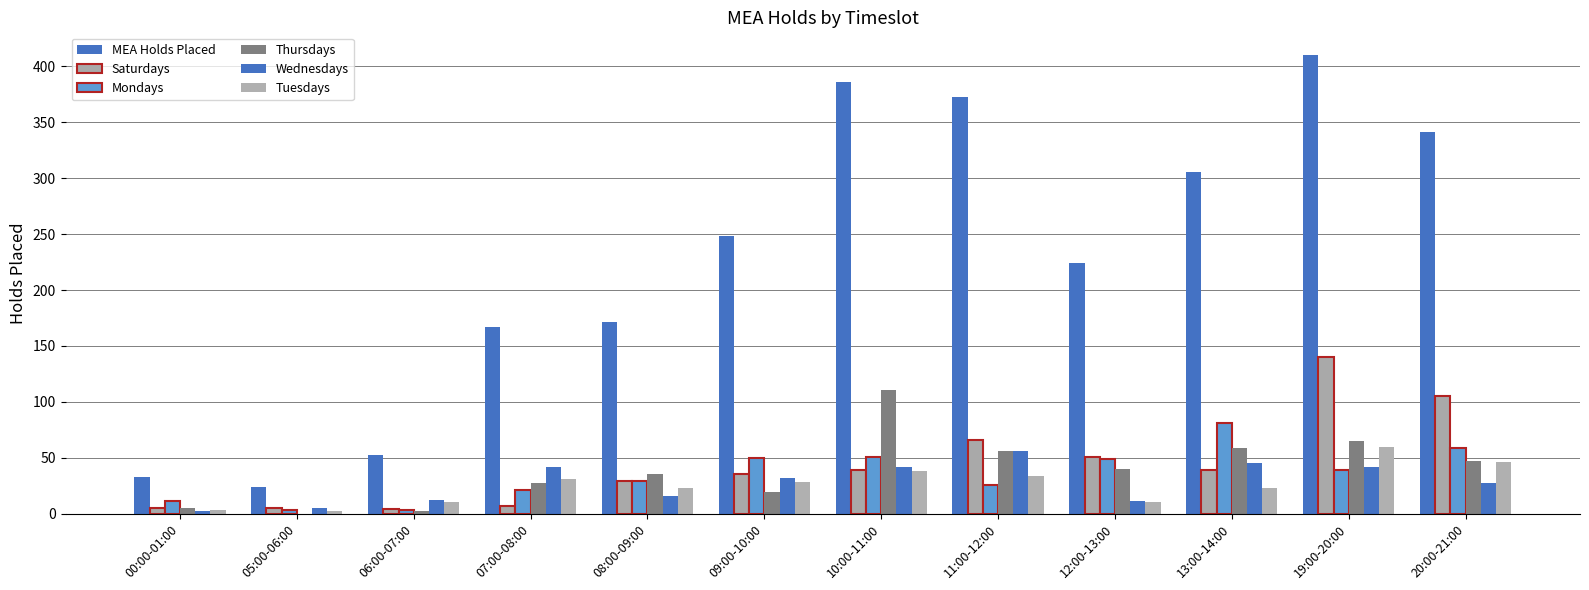

Which series changed the most between 10:00-11:00 and 12:00-13:00?

MEA Holds Placed